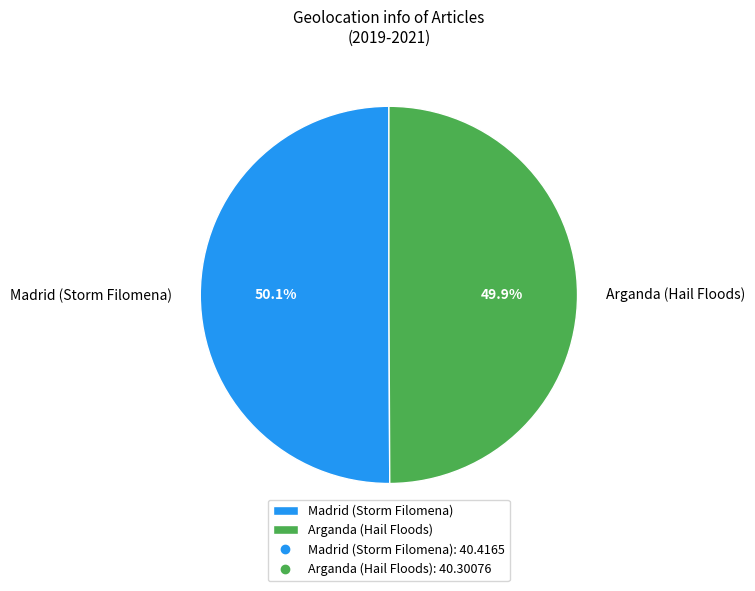

Does any single category account for the majority?

Yes